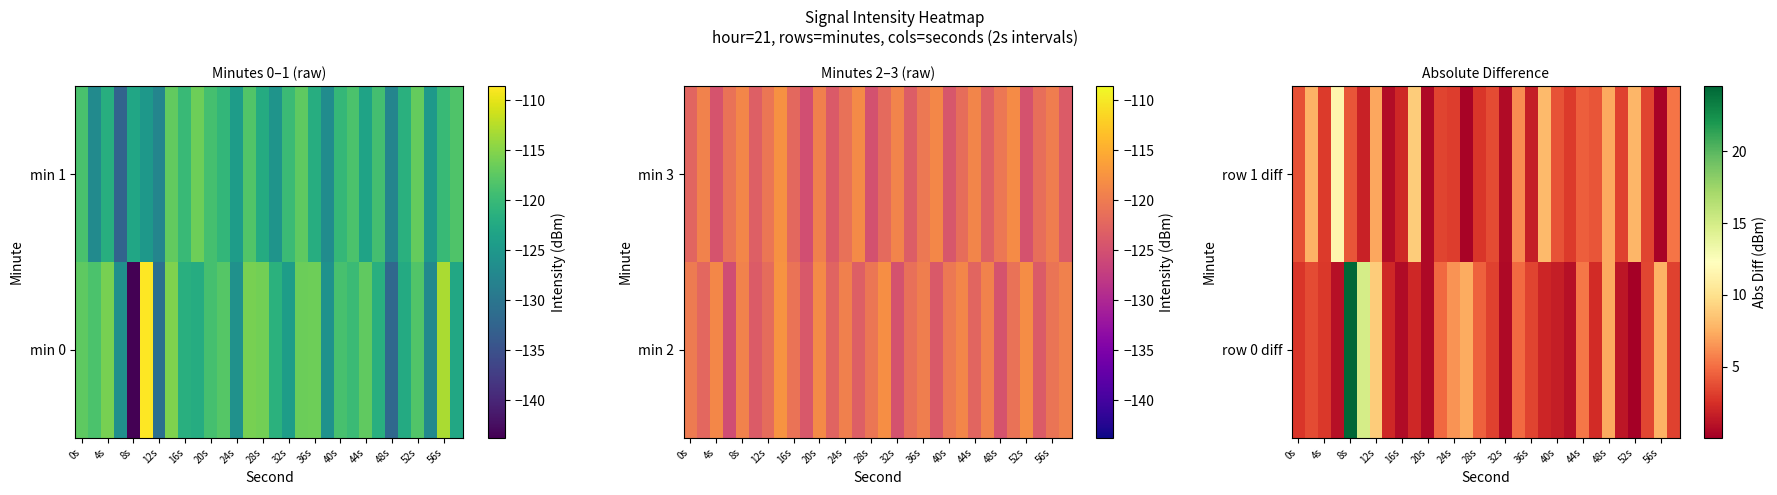

What is the difference between the highest and lowest values at 19?

6.0